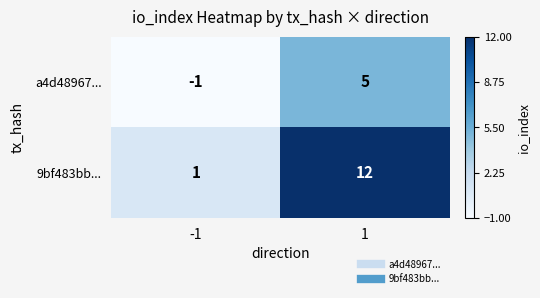

True or false: 9bf483bb... has a value of 1 at -1.

True